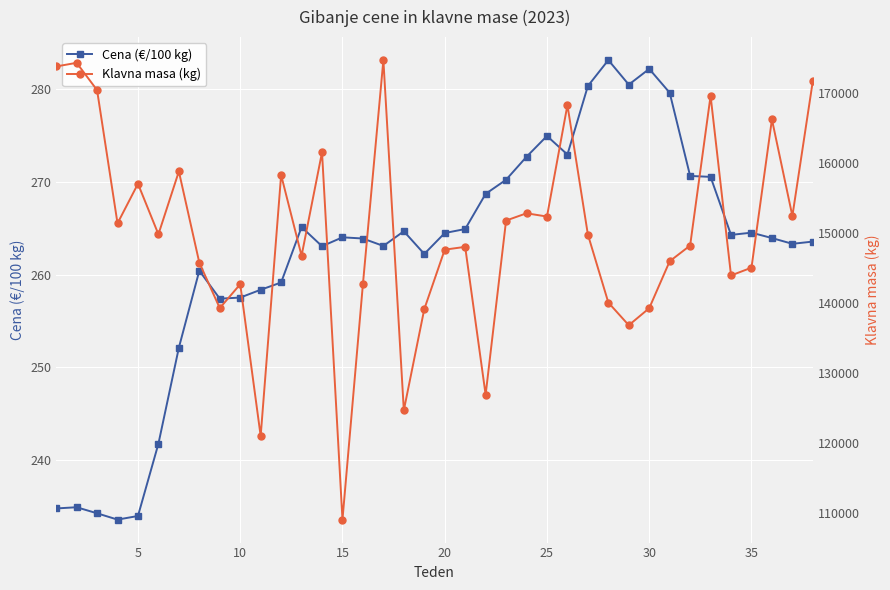

What is the sum of all Klavna masa (kg) values?

5699314.0